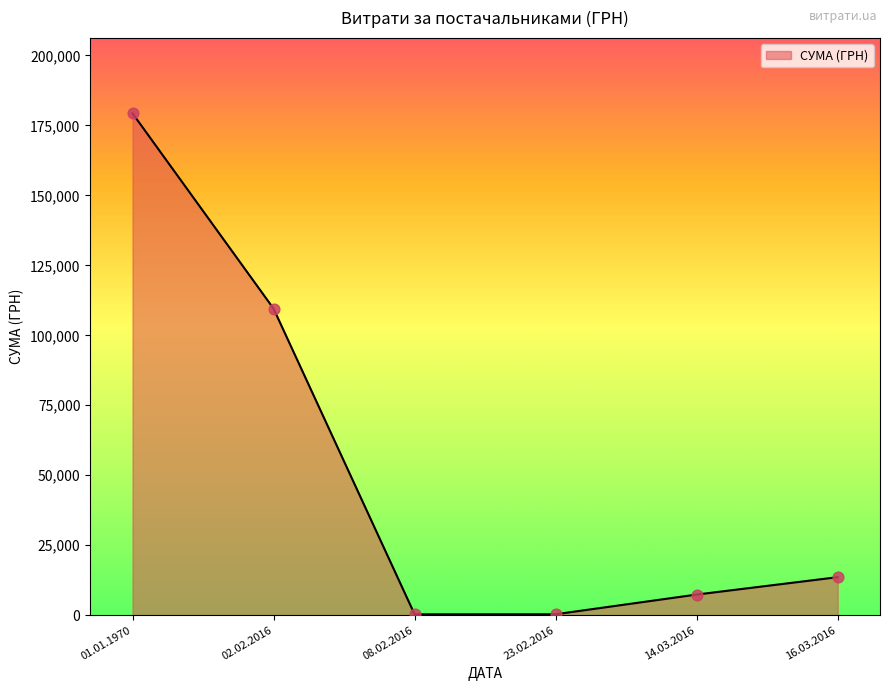

True or false: there are more than 0 points higher than both neighbors.

False